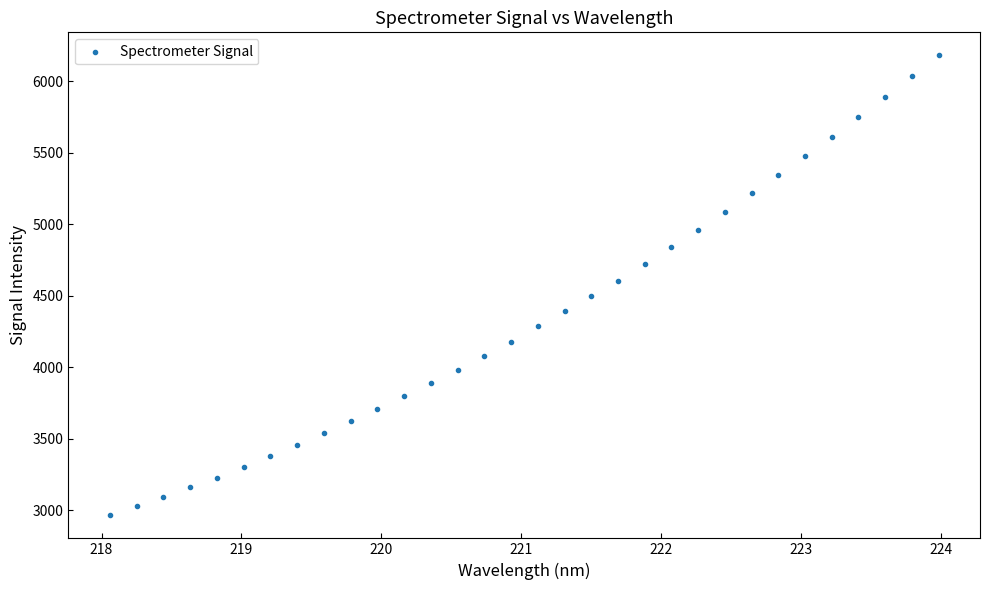

What is the range of Y values (max minus min)?

3216.8